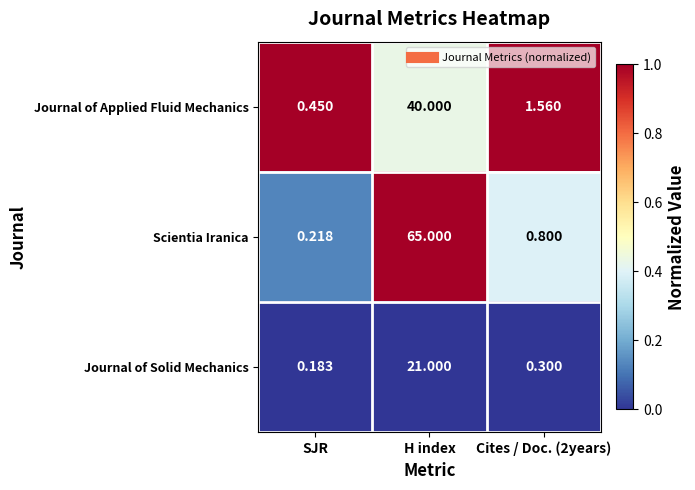

At which label does Journal of Solid Mechanics reach its peak?

H index